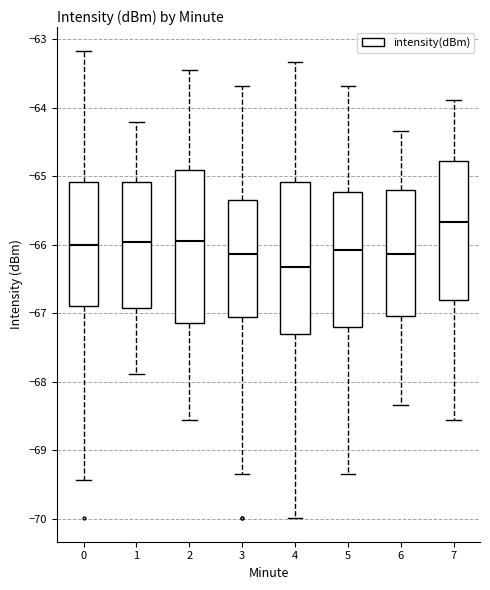

Reading left to right, transcribe this box plot: for each box, give where its median line is, the range the box spans, and where its two whiskers end, as read against the y-axis. The values are not printed on the chart, so give them approximately, as read against the axis.

0: median -66.0, box -66.9 to -65.1, whiskers -69.4 to -63.2
1: median -66.0, box -66.9 to -65.1, whiskers -67.9 to -64.2
2: median -65.9, box -67.1 to -64.9, whiskers -68.6 to -63.4
3: median -66.1, box -67.1 to -65.3, whiskers -69.3 to -63.7
4: median -66.3, box -67.3 to -65.1, whiskers -70.0 to -63.3
5: median -66.1, box -67.2 to -65.2, whiskers -69.3 to -63.7
6: median -66.1, box -67.0 to -65.2, whiskers -68.3 to -64.3
7: median -65.7, box -66.8 to -64.8, whiskers -68.6 to -63.9